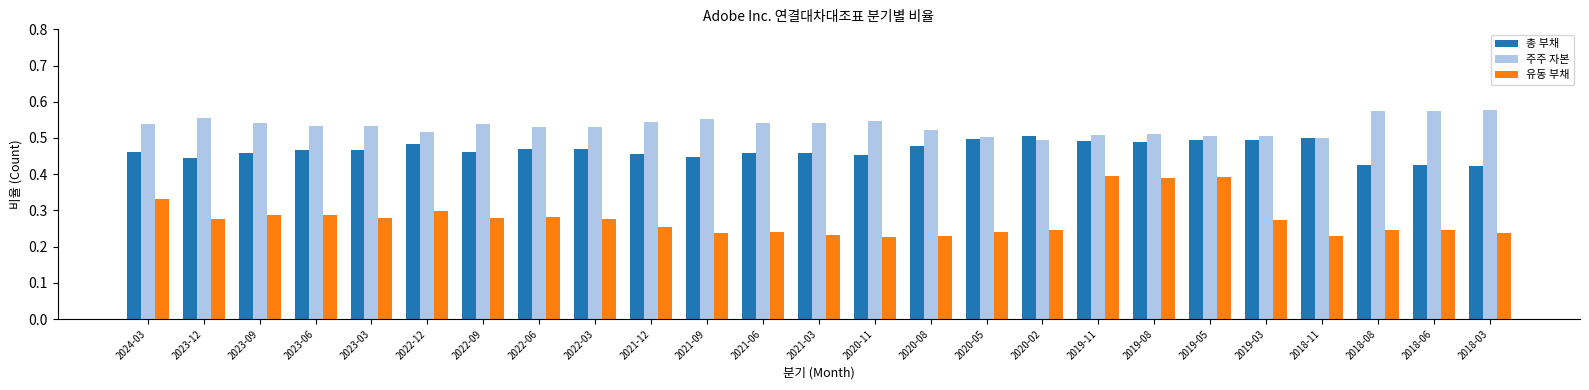

What is the sum of all 주주 자본 values?

13.3